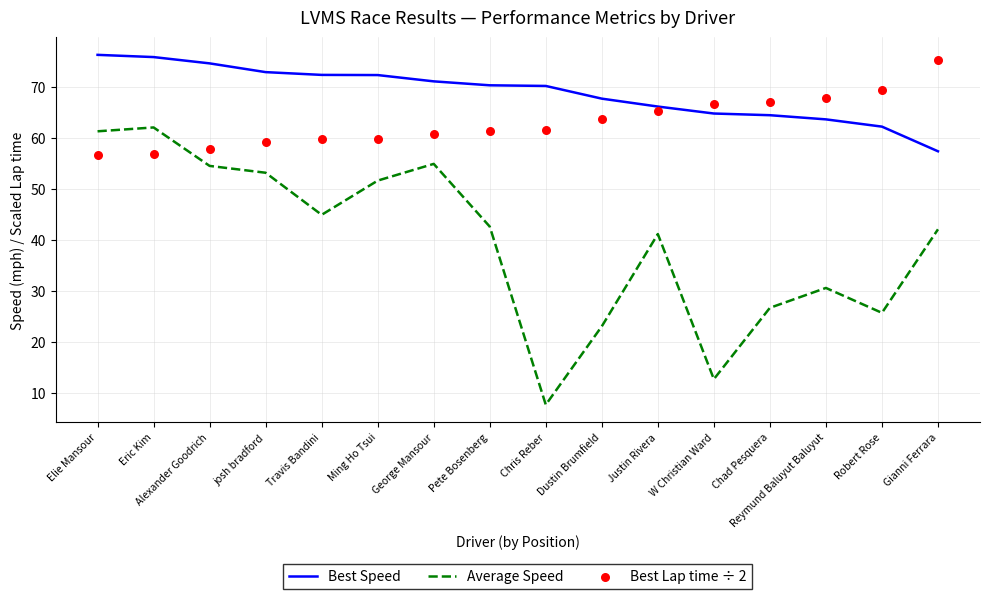

Is the value of Average Speed at Justin Rivera greater than the value of Best Speed at Gianni Ferrara?

No